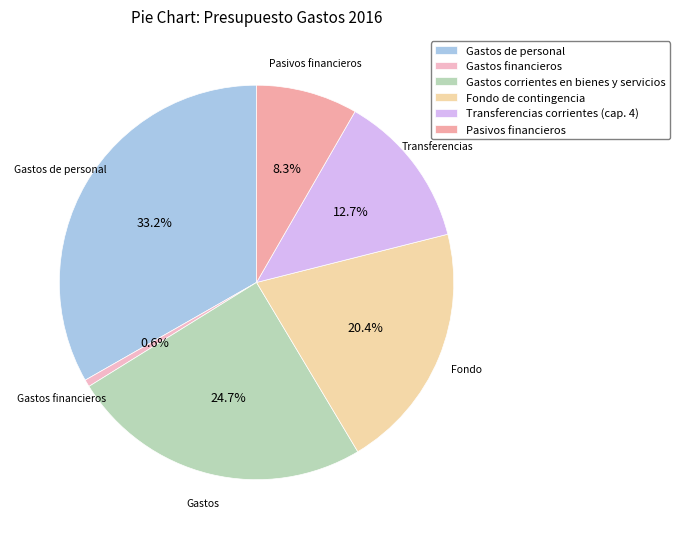

What percentage is the Gastos corrientes en bienes y servicios slice, to the nearest percent?

25%